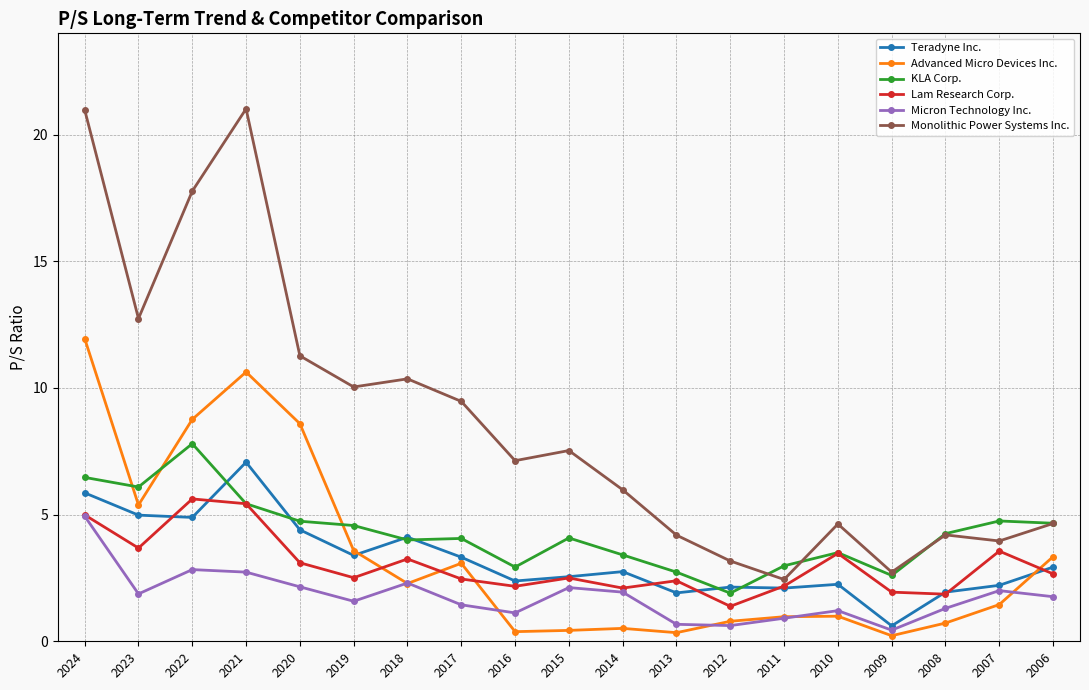

Which category has the highest value in the Teradyne Inc. series?

2021